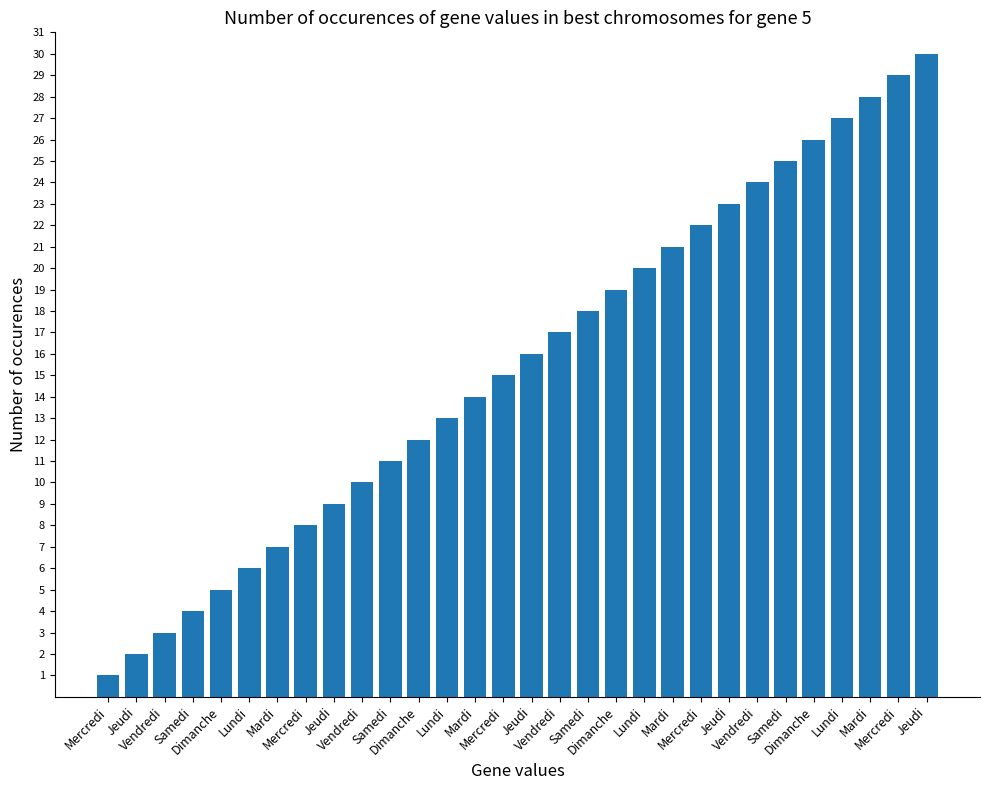

How many data points does each series have?

30